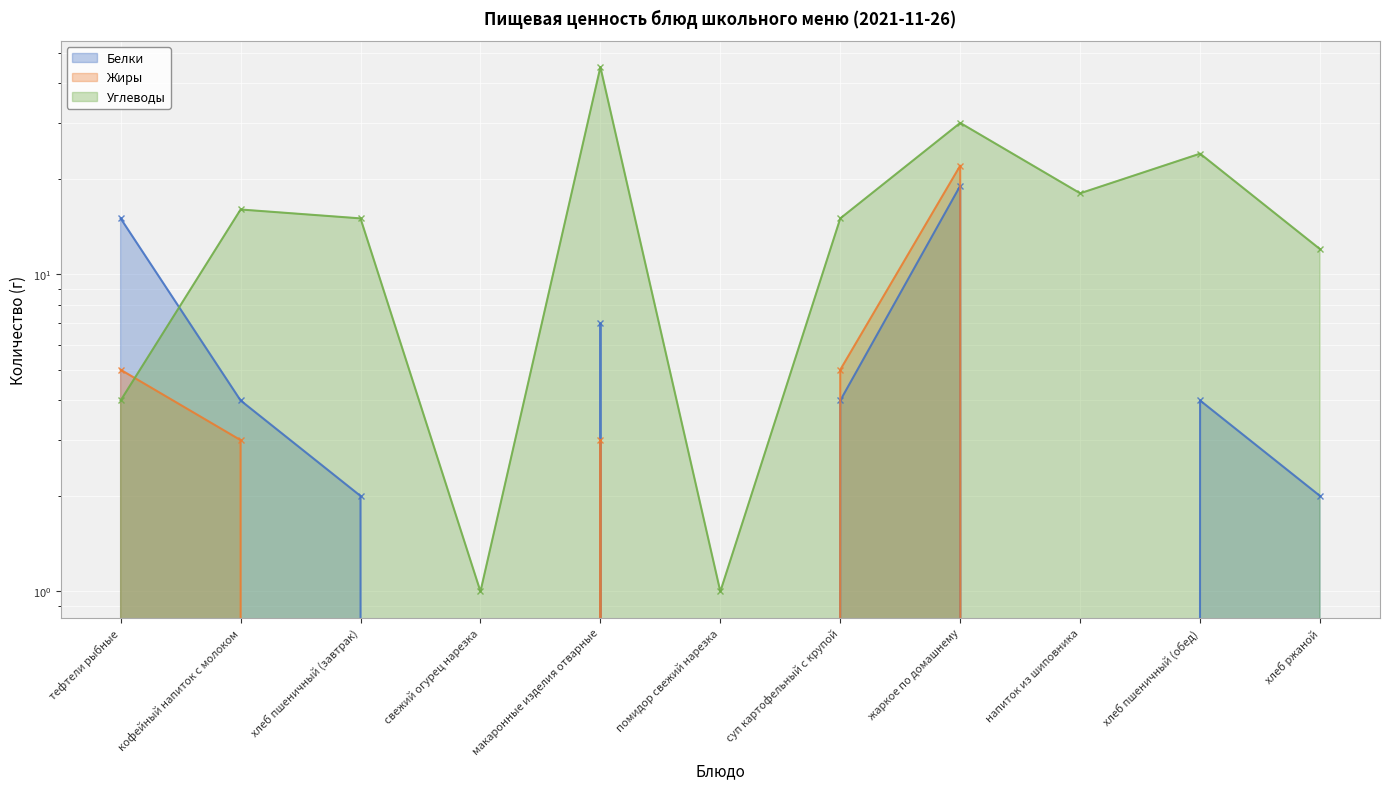

True or false: Углеводы has more than 0 points higher than both neighbors.

True